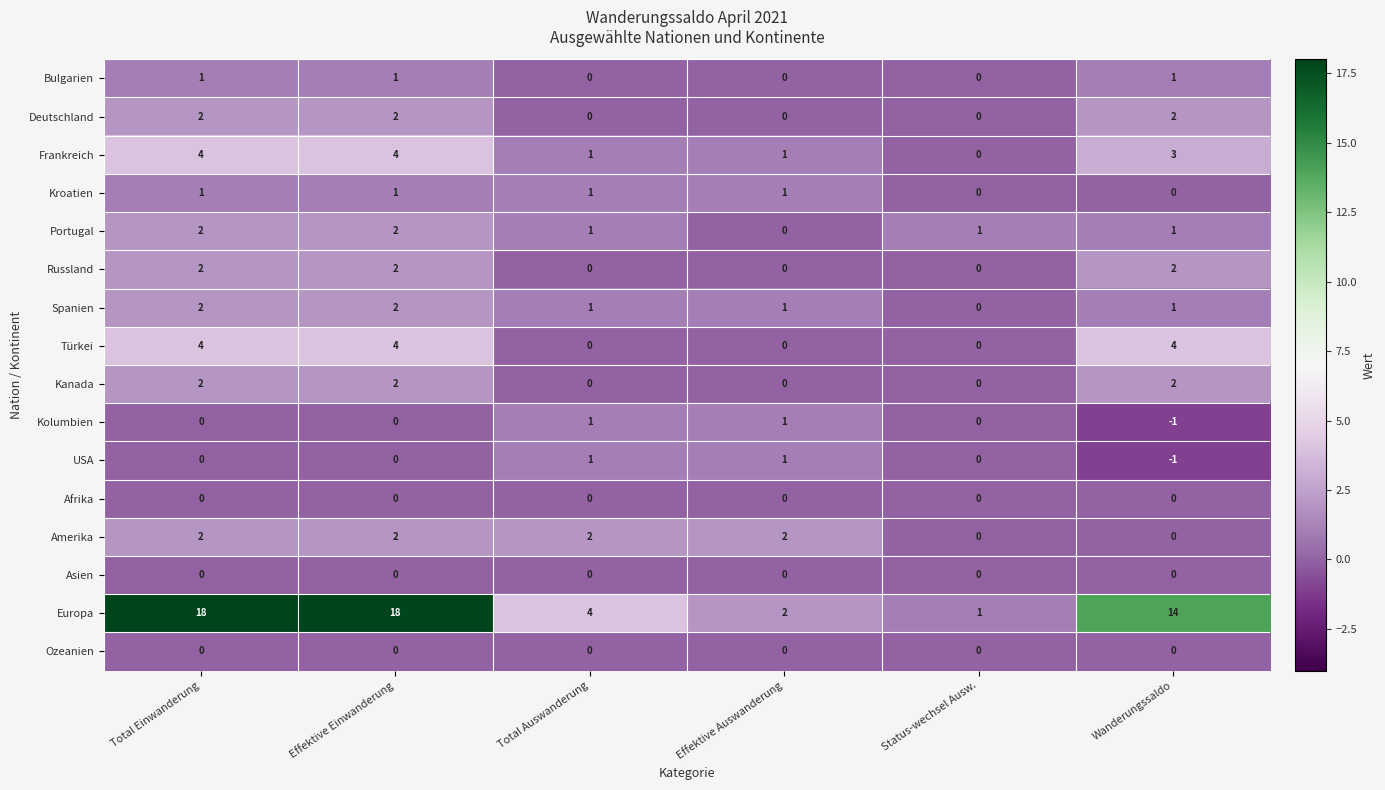

What is the approximate value of Türkei at Effektive Einwanderung?

4